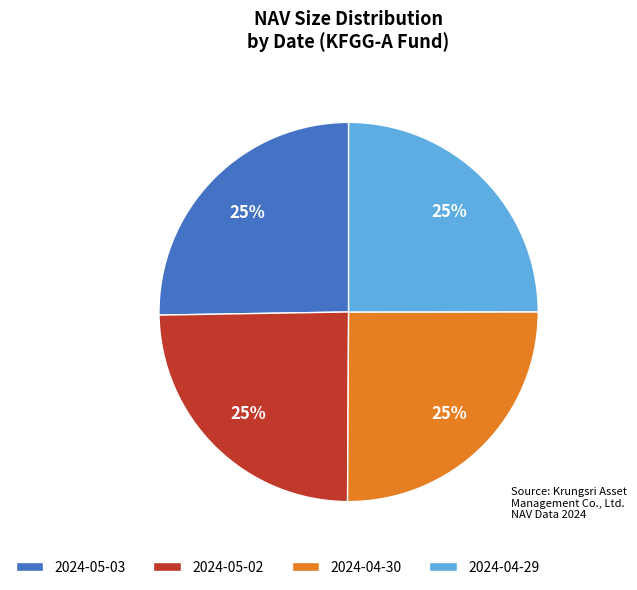

To the nearest percent, what is the combined percentage of 2024-05-02 and 2024-04-30?

50%